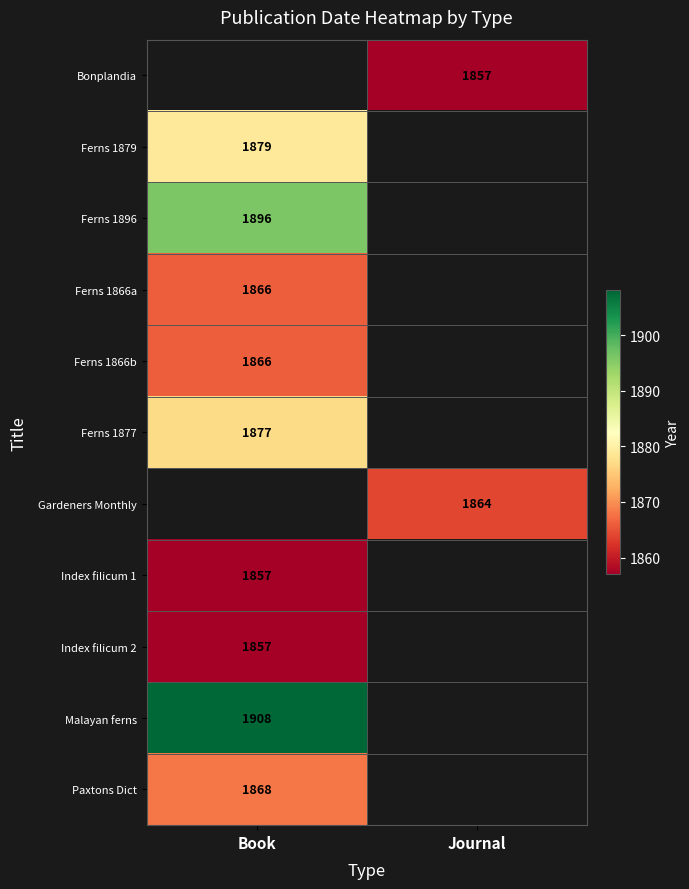

True or false: Ferns 1879 has a value of 1879 at Book.

True